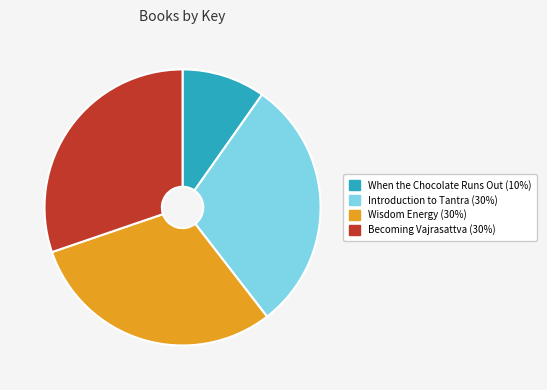

Count the number of slices in the pie.

4